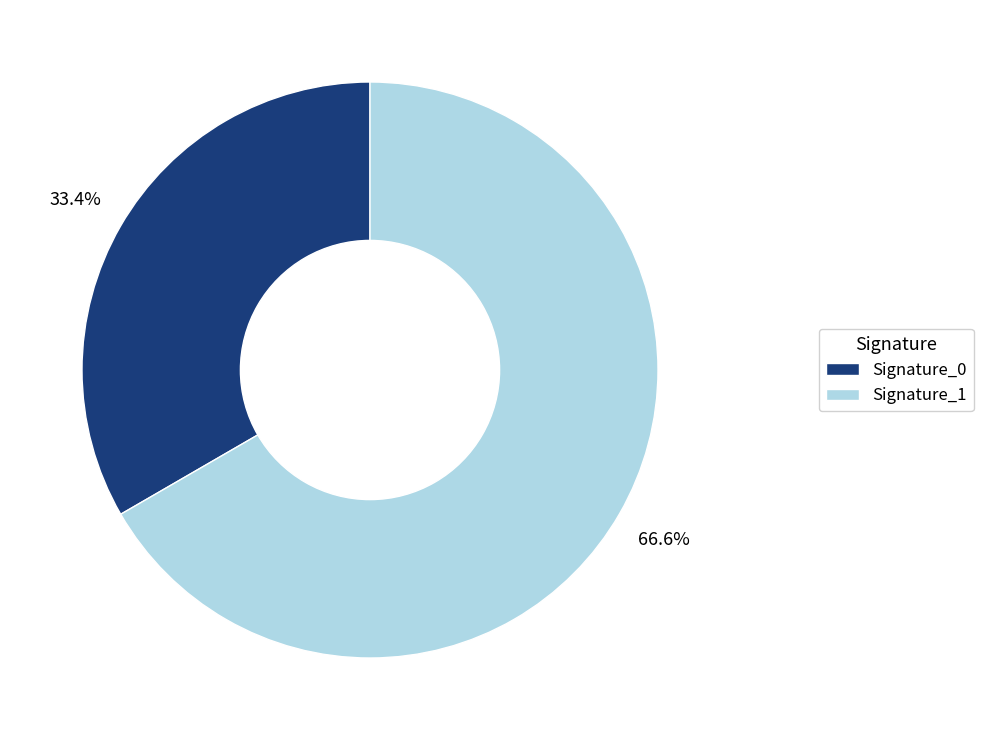

Is there any slice that represents more than half of the pie?

Yes